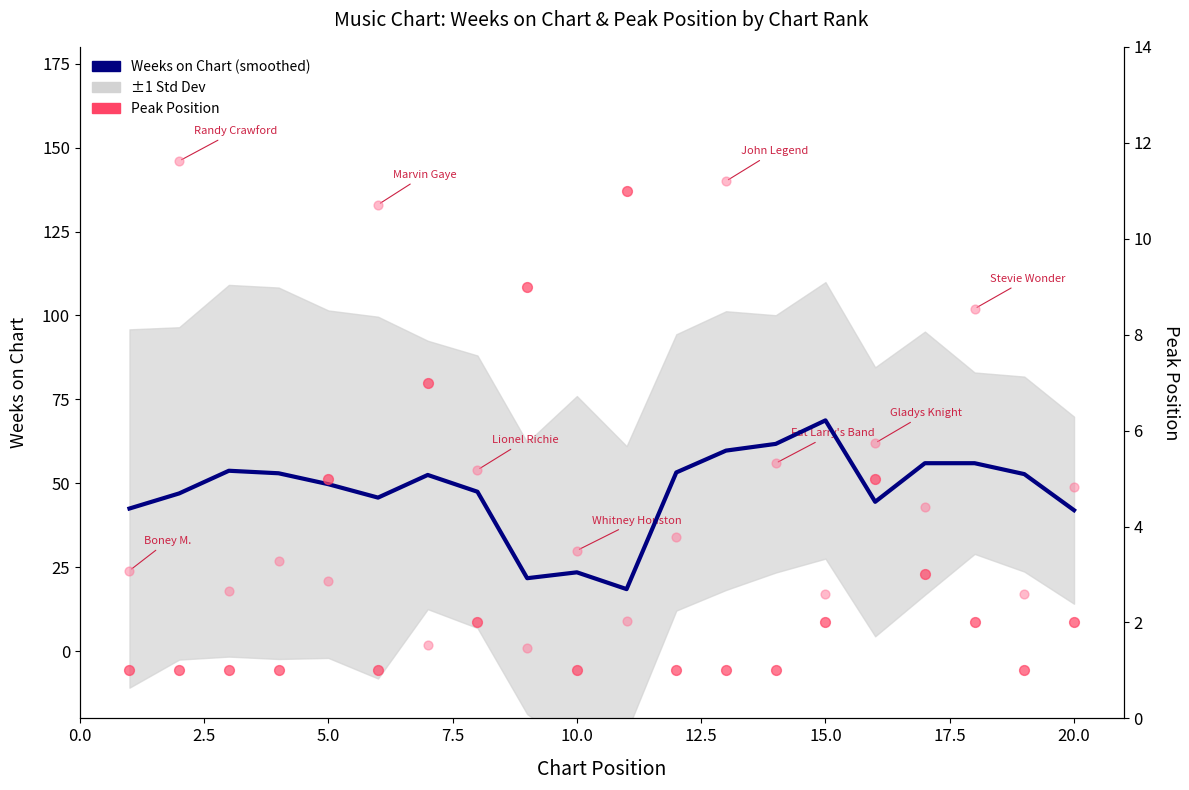

Which series has the largest total across all categories?

Weeks on Chart